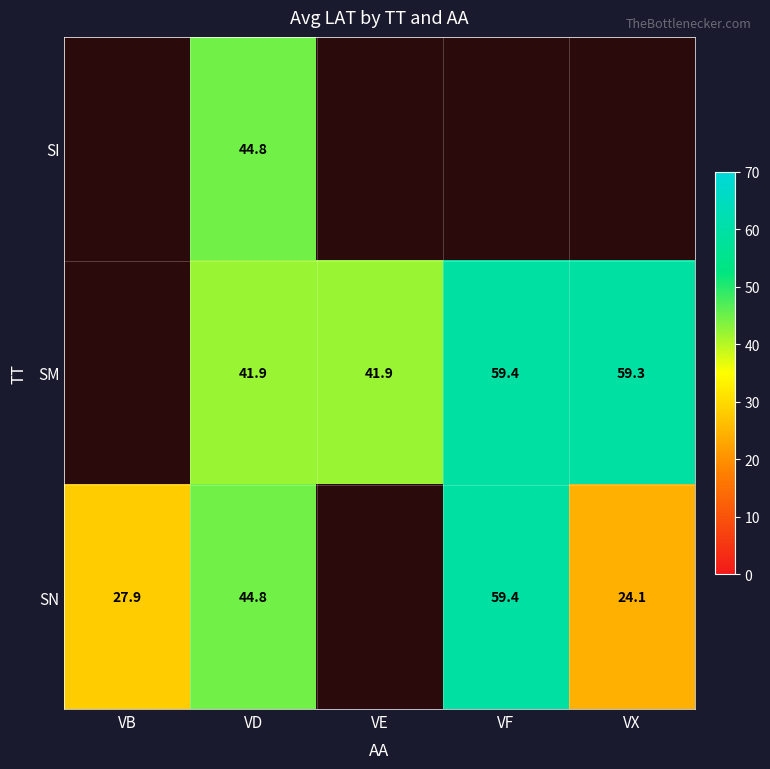

What is the total value across all series at VD?

131.5